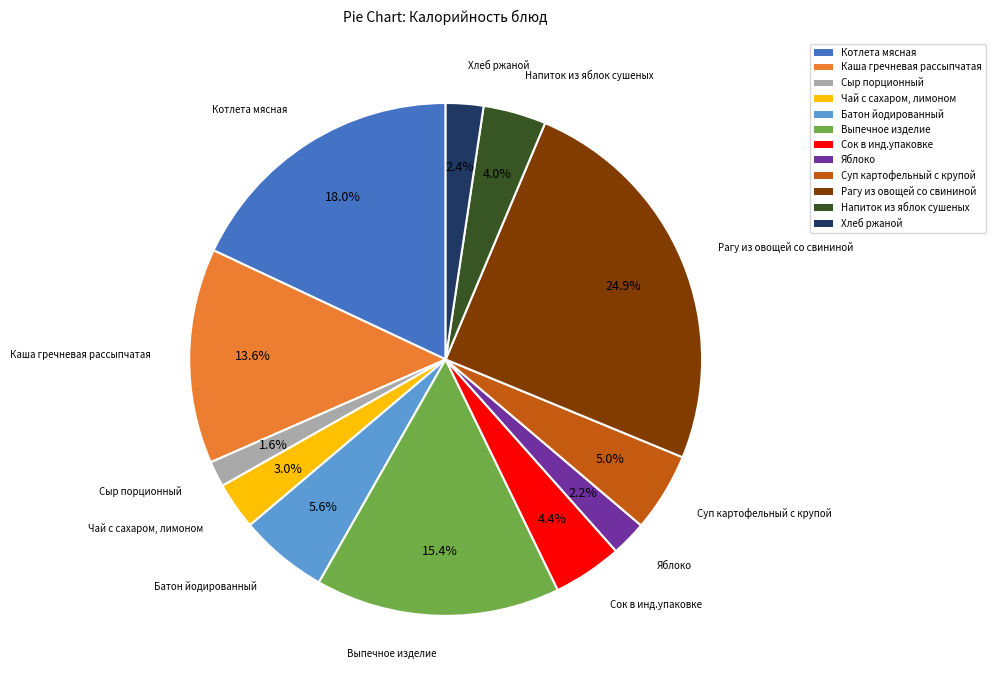

Does any single category account for the majority?

No